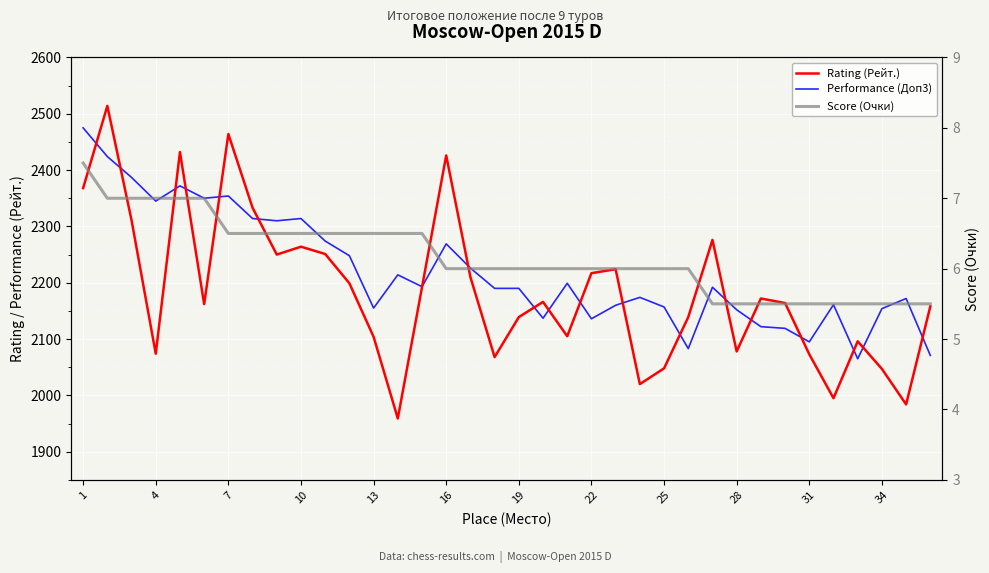

Which series has the widest spread of values?

Rating (Рейт.)